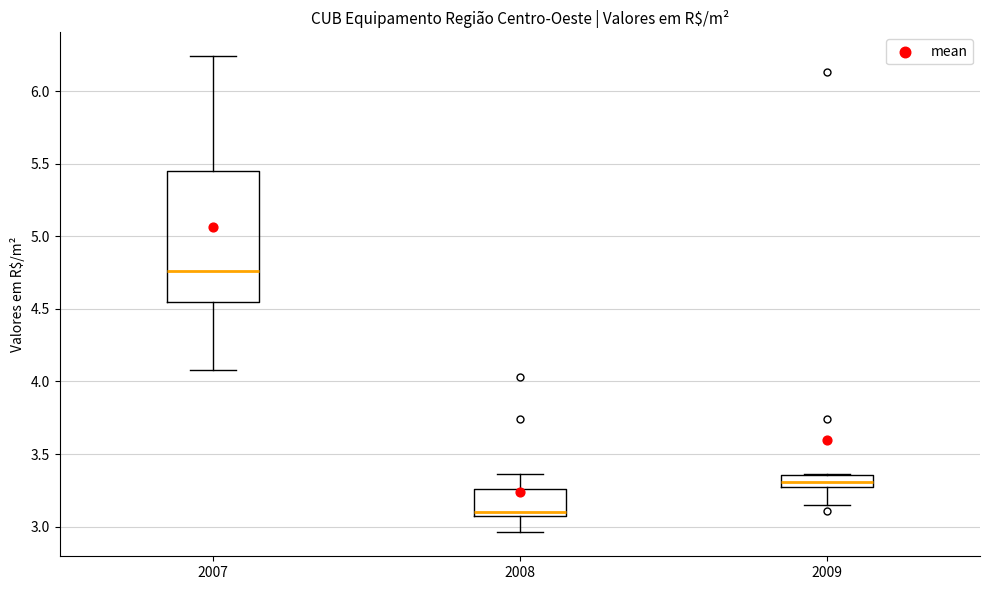

Reading left to right, transcribe this box plot: for each box, give where its median line is, the range the box spans, and where its two whiskers end, as read against the y-axis. The values are not printed on the chart, so give them approximately, as read against the axis.

2007: median 4.75, box 4.55 to 5.45, whiskers 4.10 to 6.25
2008: median 3.10, box 3.05 to 3.25, whiskers 2.95 to 3.35
2009: median 3.30, box 3.25 to 3.35, whiskers 3.15 to 3.35